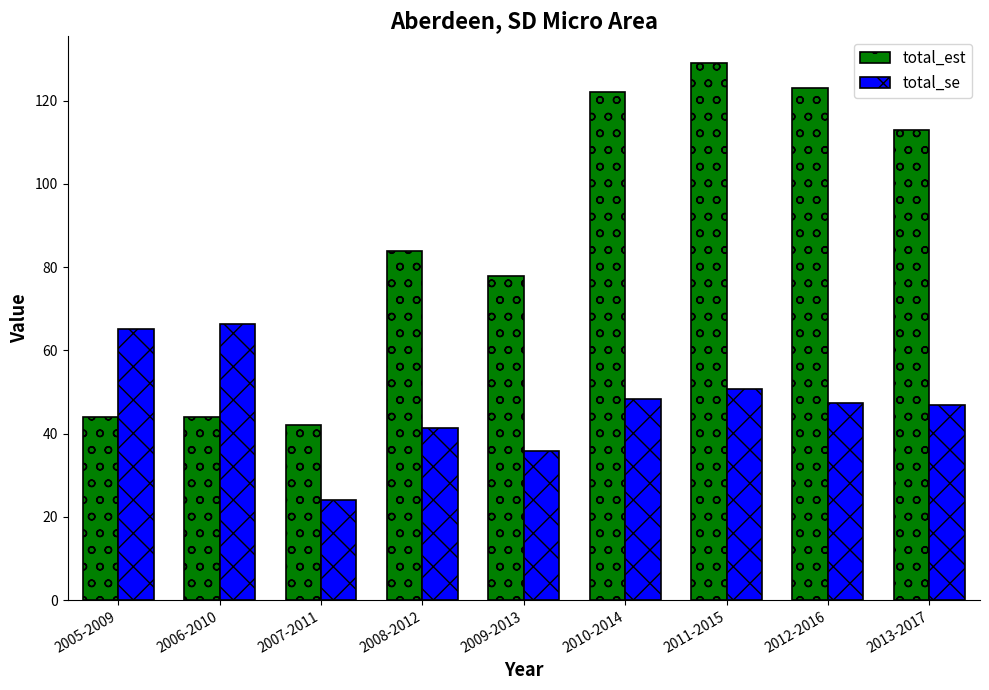

Read the total_est value at 2009-2013.

78.0